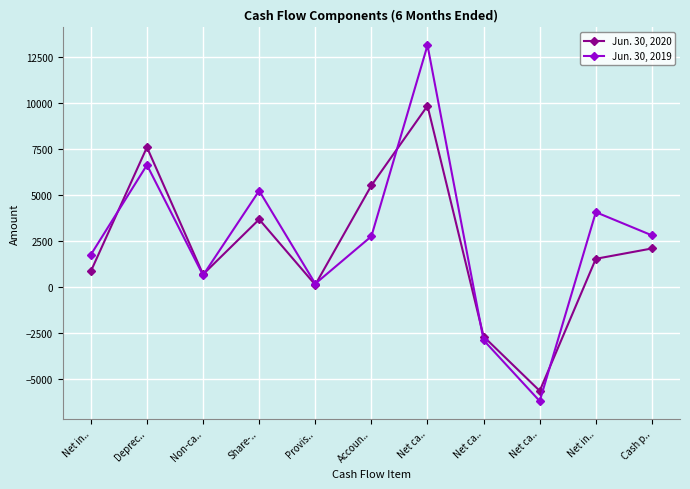

What is the difference between the highest and lowest values at Deprec..?

963